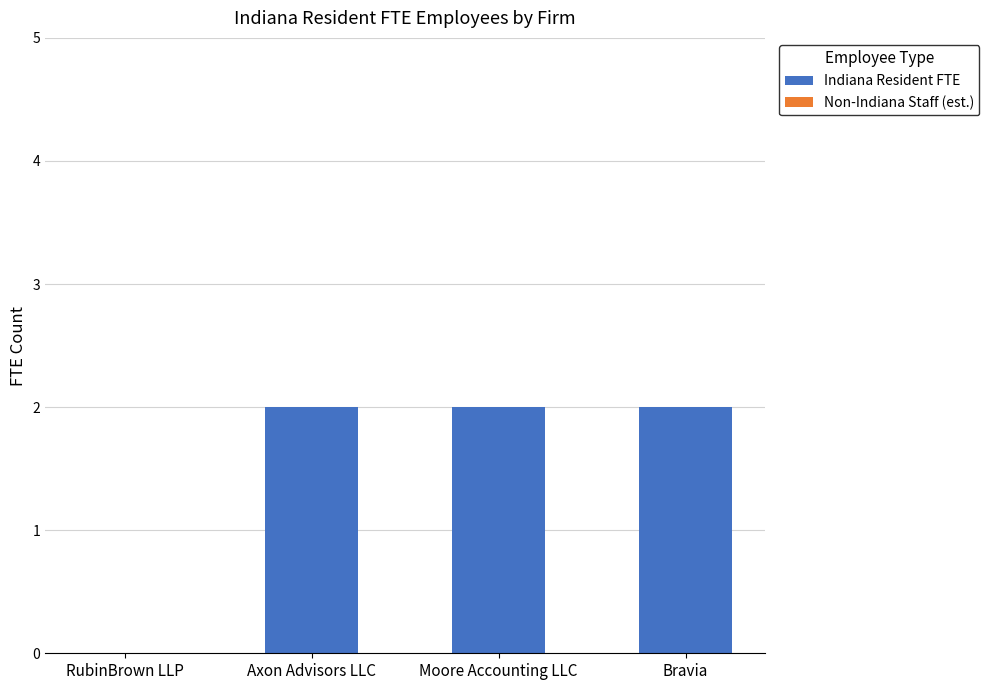

Is it true that the value at Bravia is 3?

False